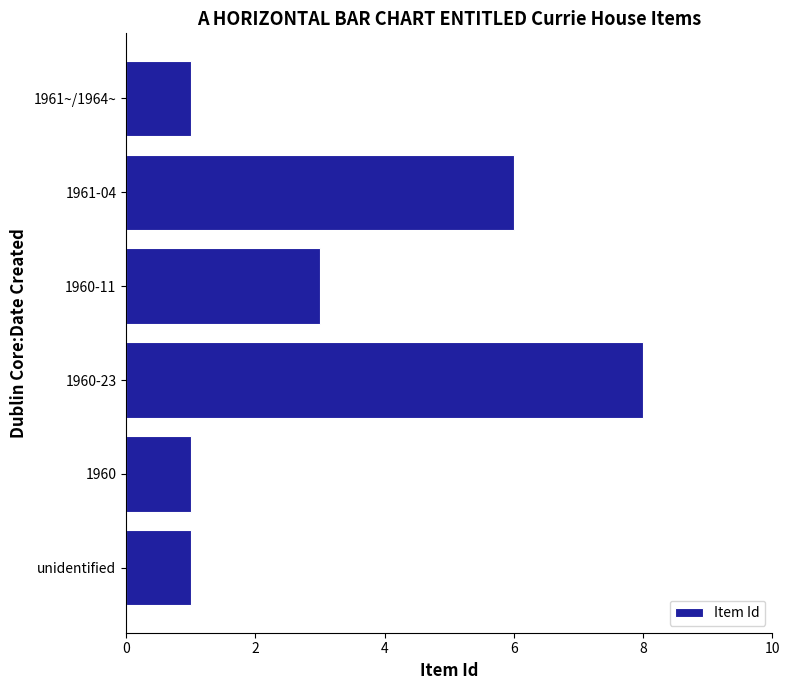

How many data points does each series have?

6